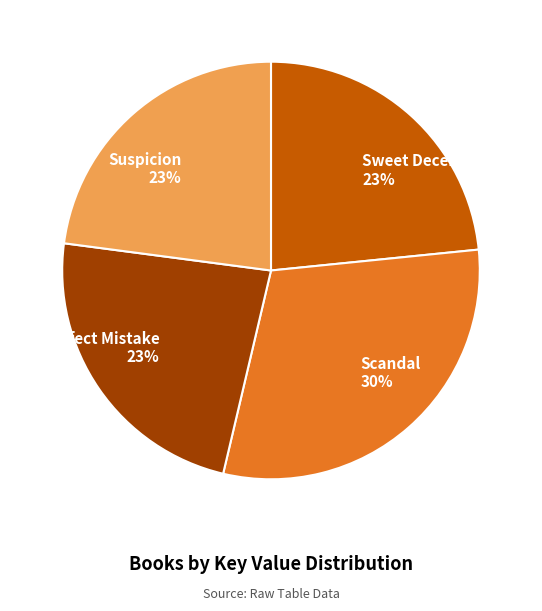

What is the largest slice in the pie chart?

Scandal